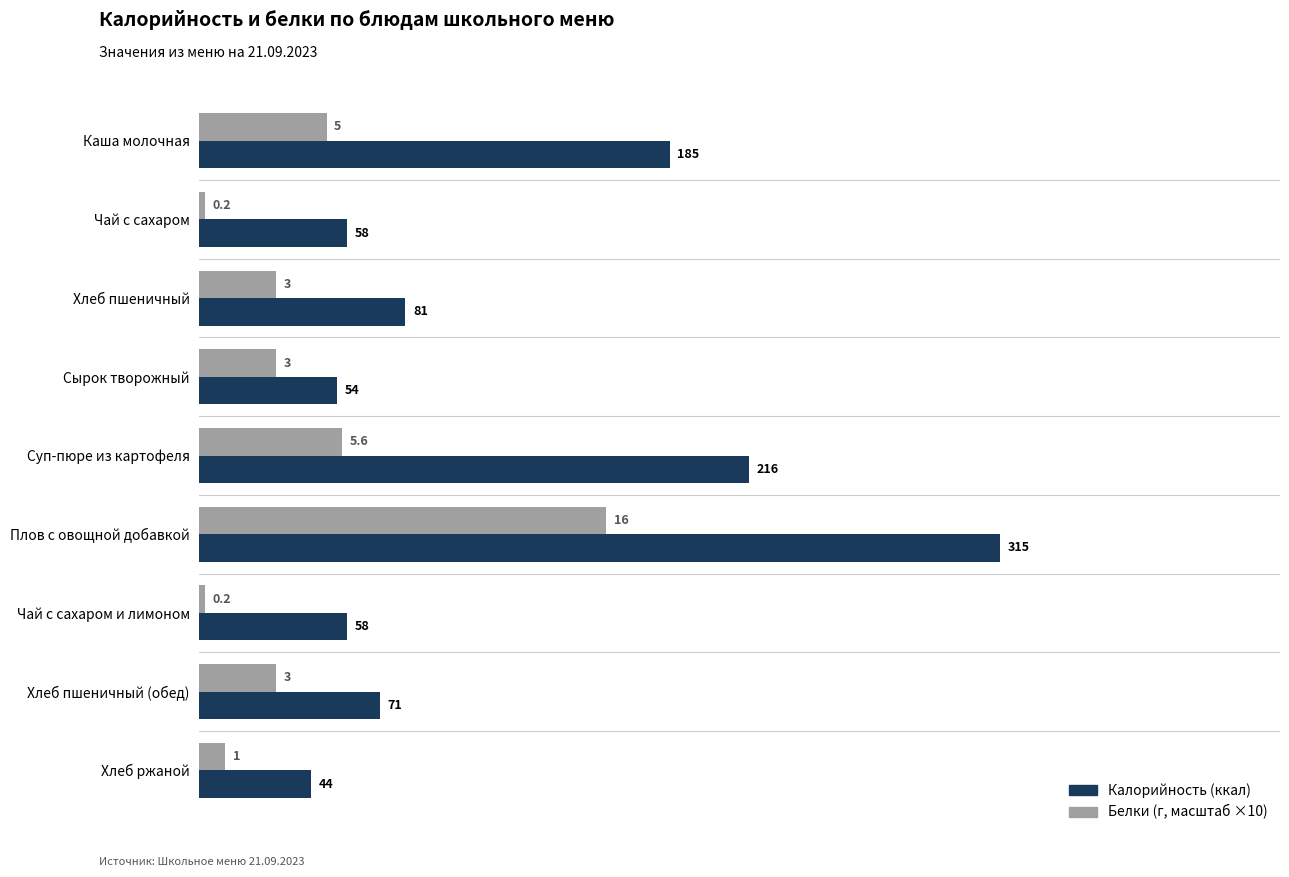

What is the difference between the highest and lowest values at Каша молочная?

135.0